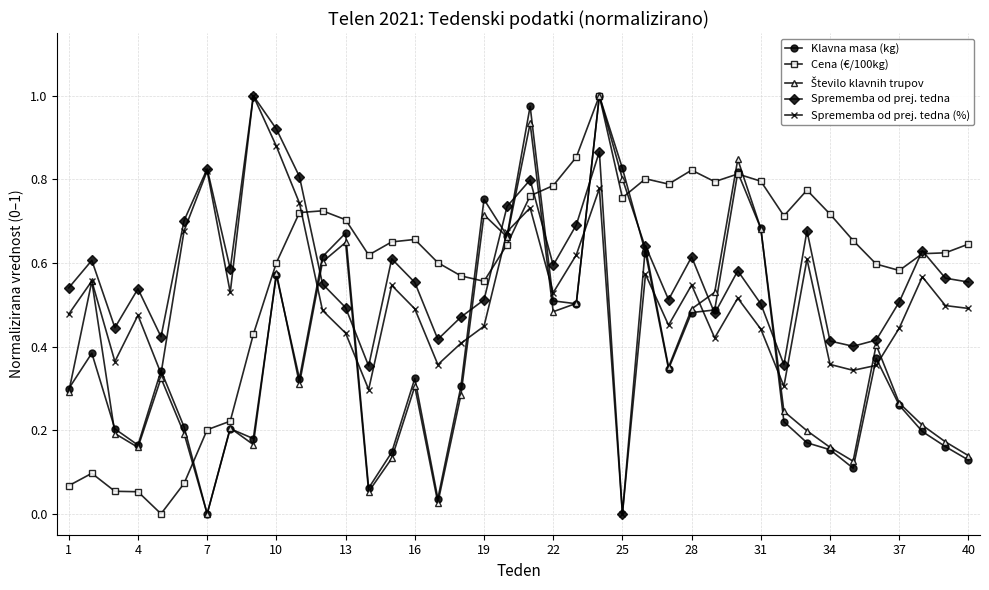

True or false: Klavna masa (kg) has more than 1 interior local peaks.

True